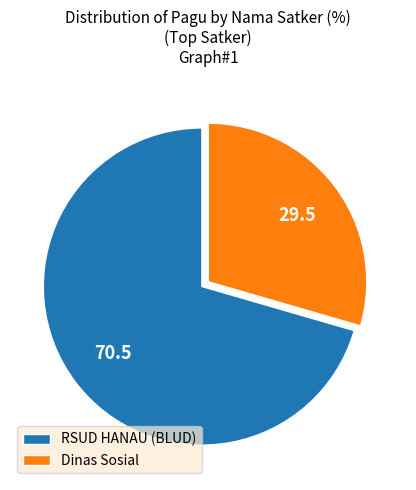

Rank the categories by value from highest to lowest.

RSUD HANAU (BLUD), Dinas Sosial